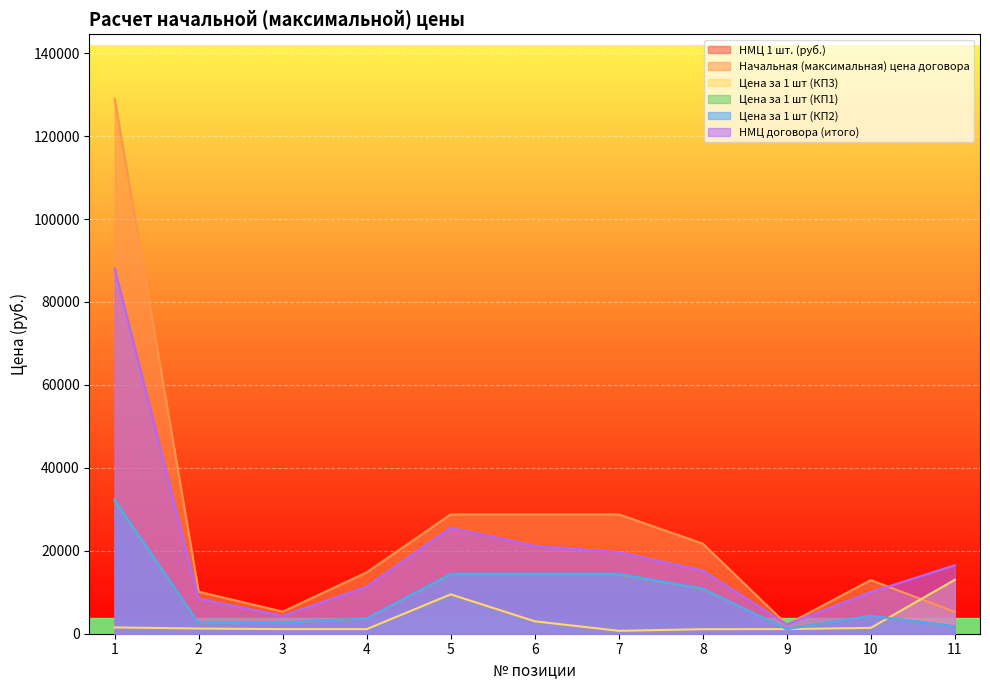

Is it true that Цена за 1 шт (КП2) equals 15042.0 at 8?

False